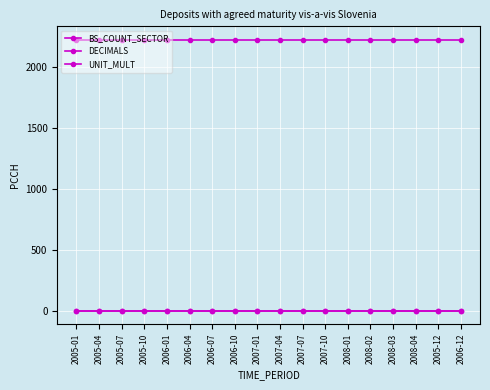

Does the chart display data point markers on the line(s)?

Yes